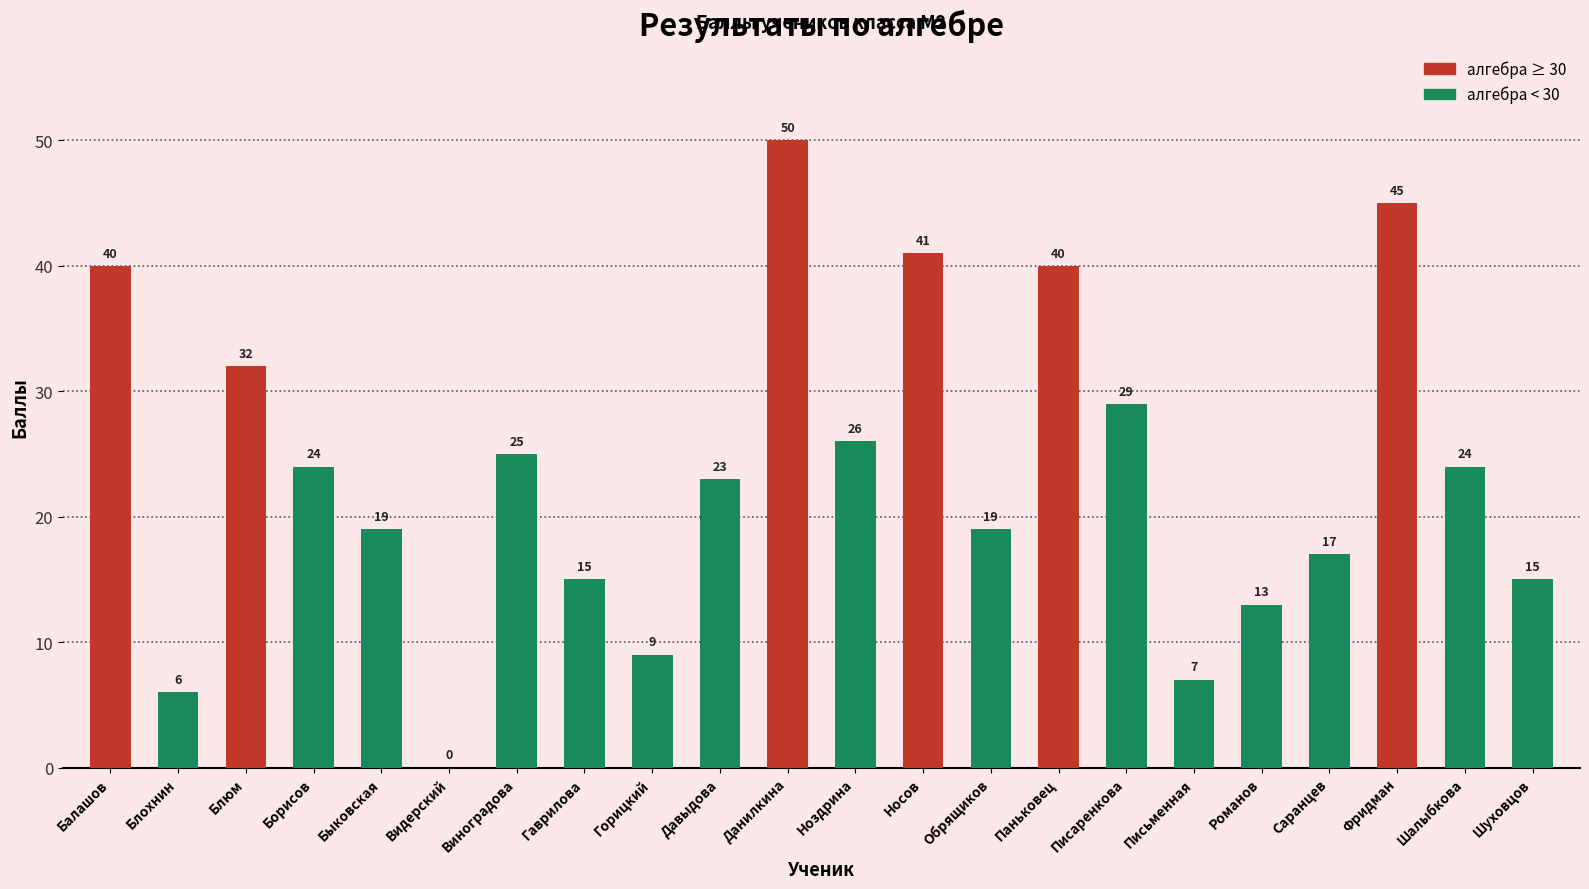

Read the value at Ноздрина, to the nearest 5.

25